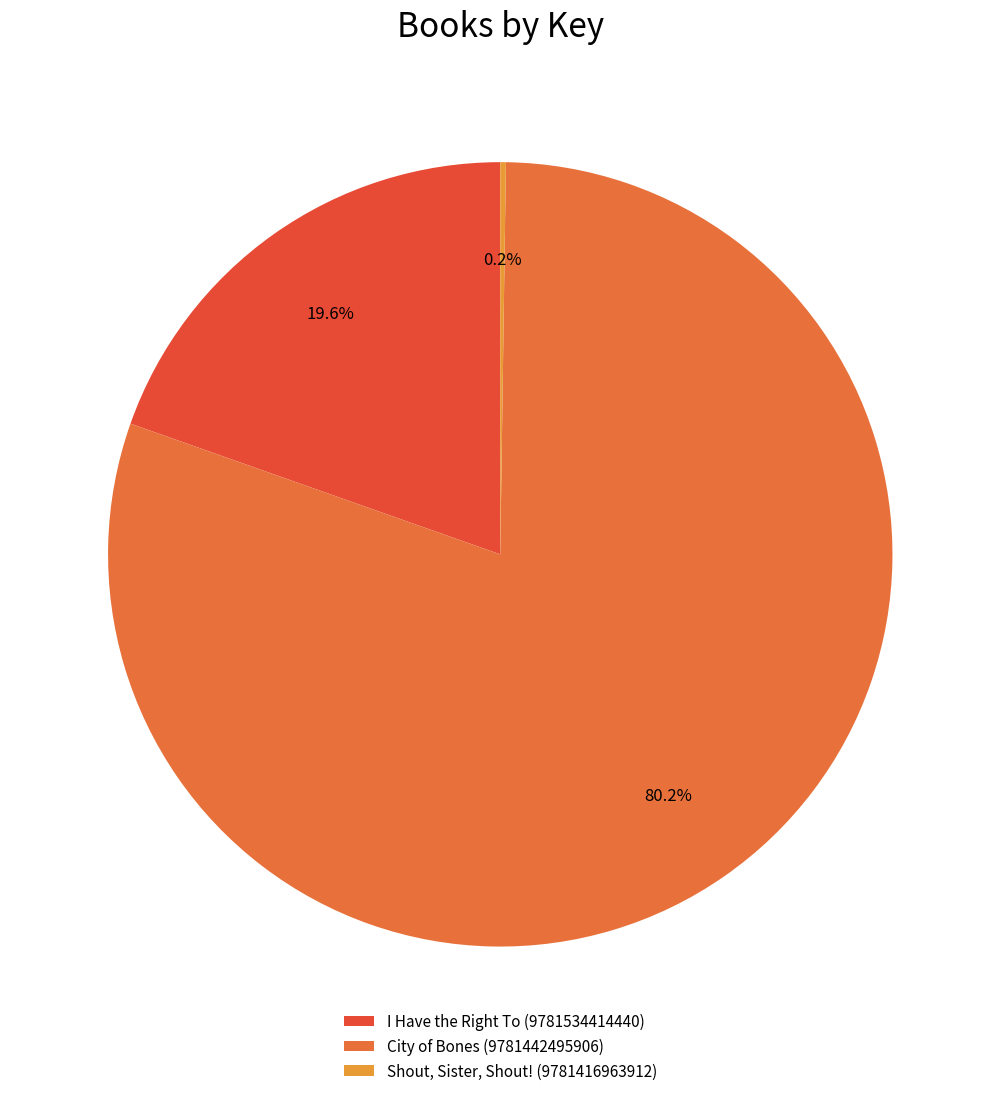

Which slice is the smallest?

Shout, Sister, Shout! (9781416963912)